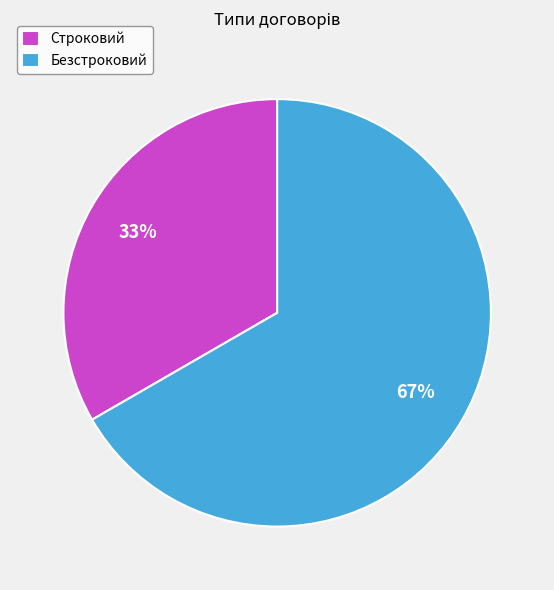

To the nearest percent, what portion does Безстроковий represent?

67%